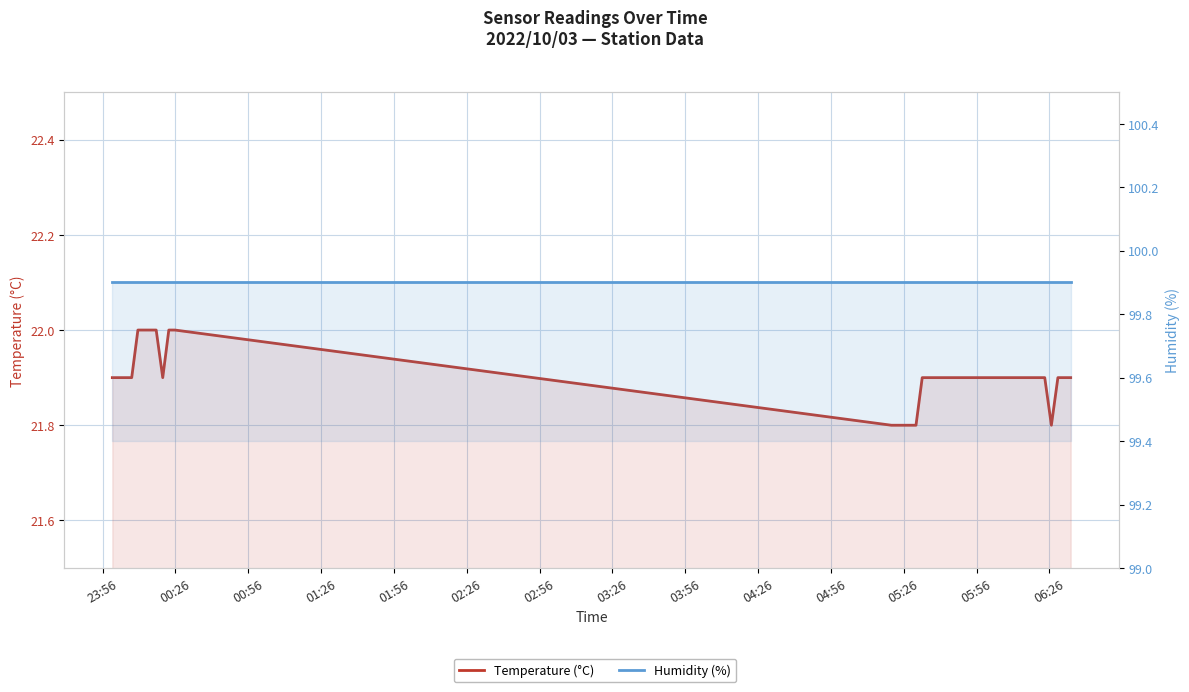

Reading left to right, list all the values displayed in this chart.

Temperature (°C): 21.9	21.9	21.9	21.9	22.0	22.0	22.0	22.0	21.9	22.0	22.0	21.8	21.8	21.8	21.8	21.8	21.9	21.9	21.9	21.9	21.9	21.9	21.9	21.9	21.9	21.9	21.9	21.9	21.9	21.9	21.9	21.9	21.9	21.9	21.9	21.9	21.8	21.9	21.9	21.9
Humidity (%): 99.9	99.9	99.9	99.9	99.9	99.9	99.9	99.9	99.9	99.9	99.9	99.9	99.9	99.9	99.9	99.9	99.9	99.9	99.9	99.9	99.9	99.9	99.9	99.9	99.9	99.9	99.9	99.9	99.9	99.9	99.9	99.9	99.9	99.9	99.9	99.9	99.9	99.9	99.9	99.9